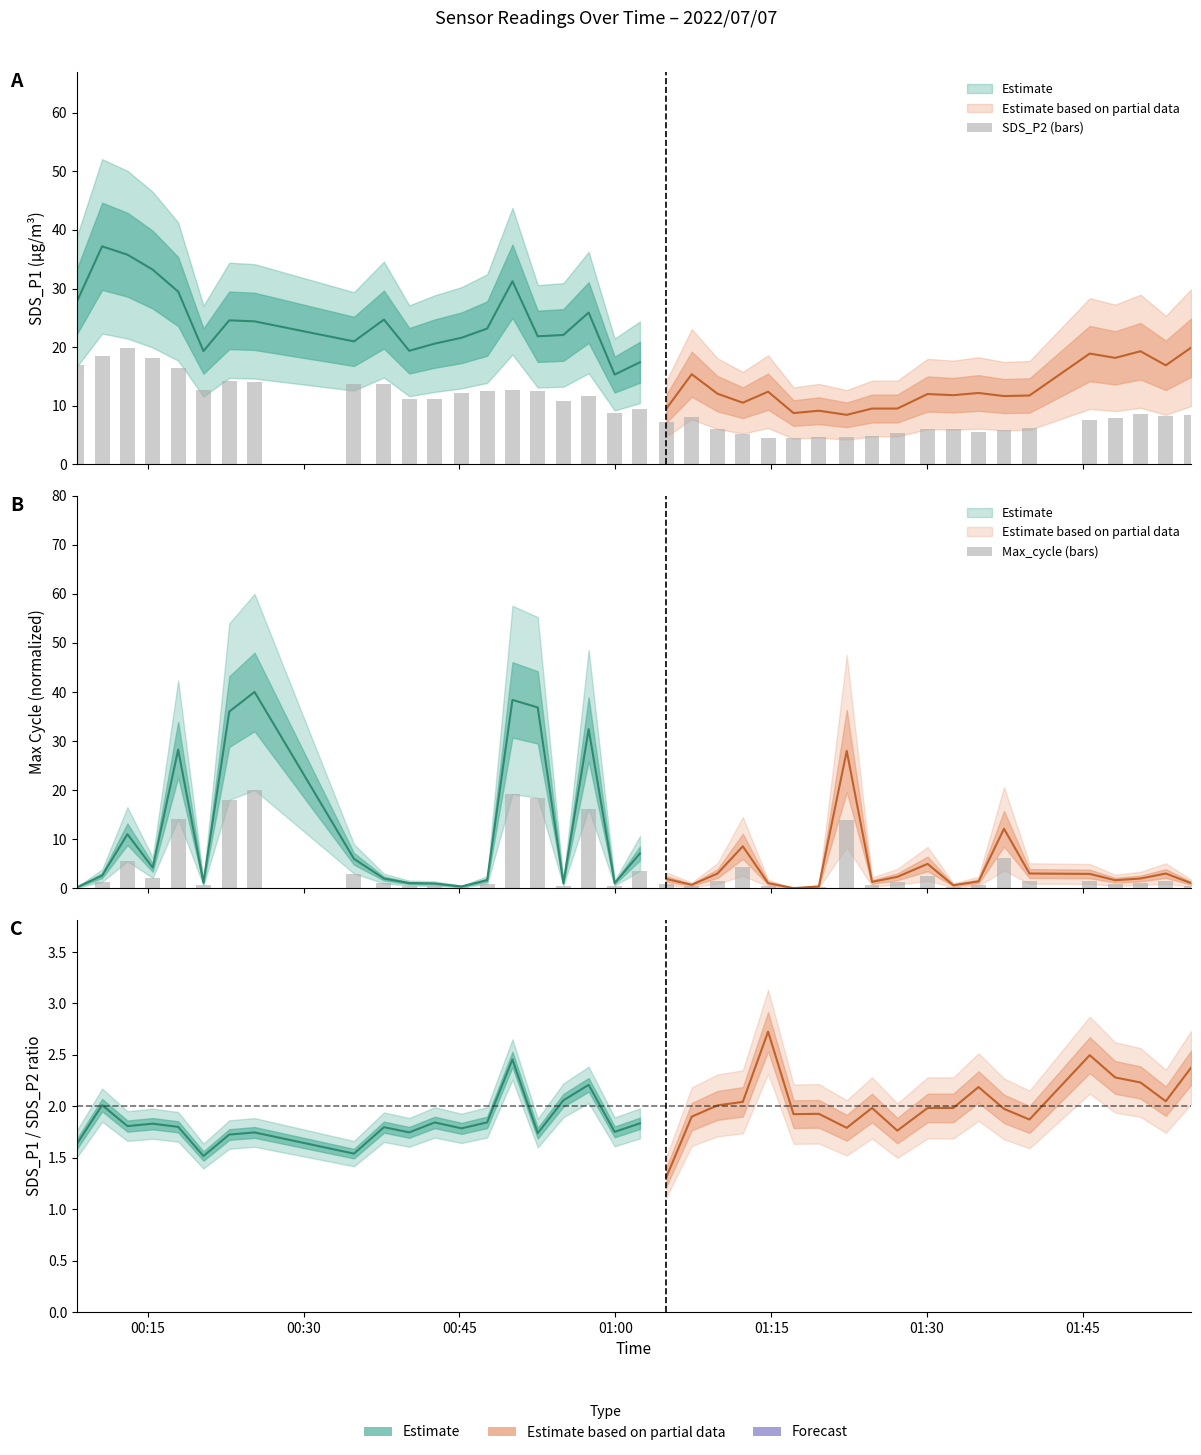

What is the value of the SDS_P2 (bars) bar at the 40th from the left?

8.4